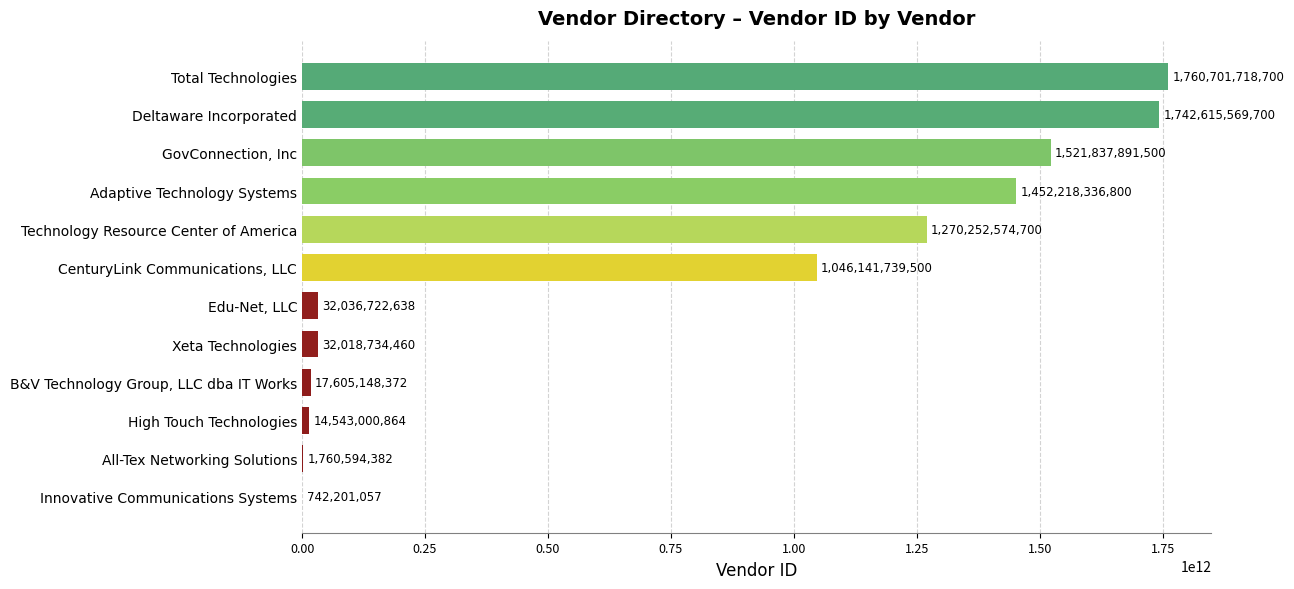

At which label is the value closest to 880721959878?

CenturyLink Communications, LLC